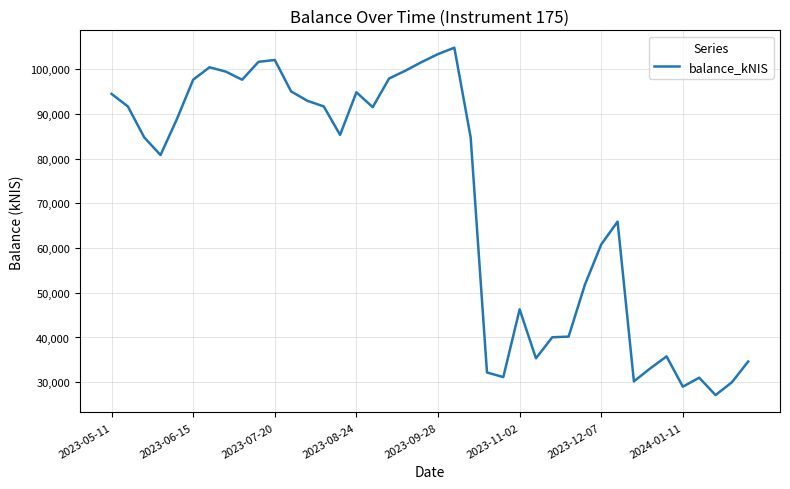

What is the difference between the maximum and minimum values?

77644.6